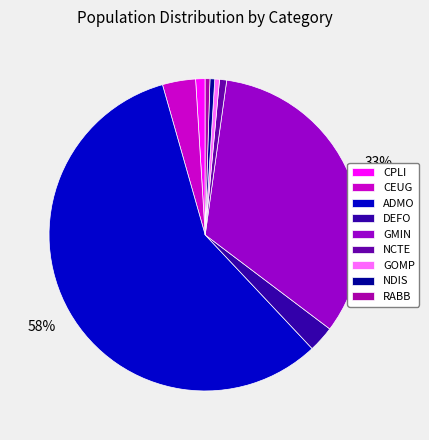

Between CPLI and DEFO, which is larger?

DEFO